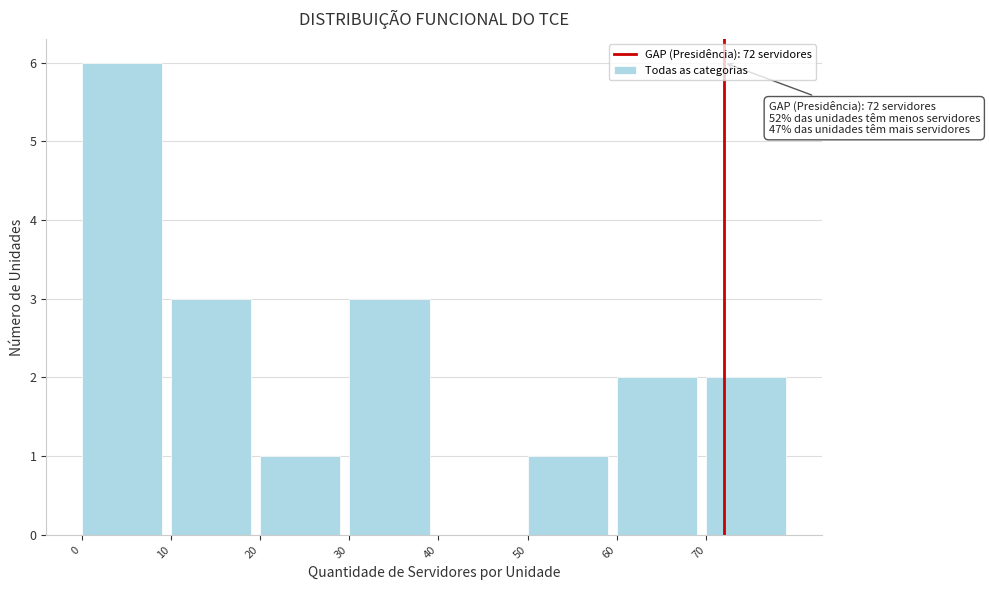

Which range on the x-axis has the tallest bar?

0 to 10